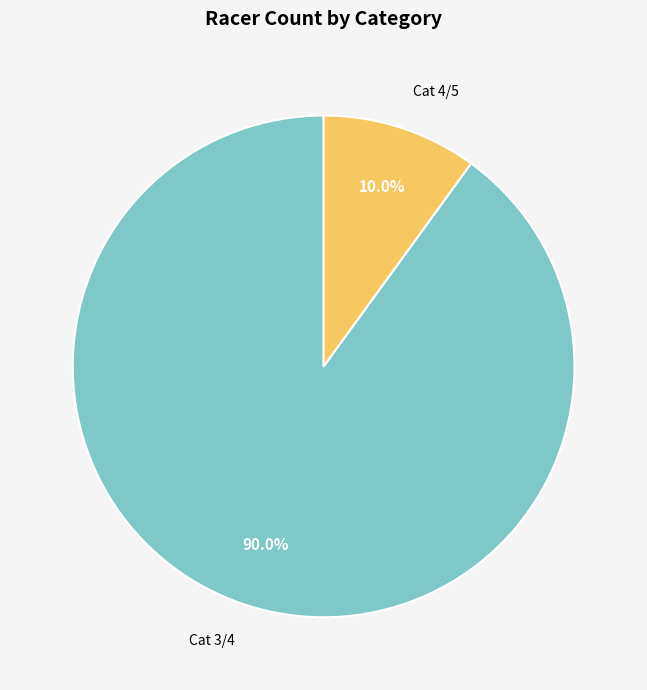

What percentage is the Cat 4/5 slice, to the nearest percent?

10%